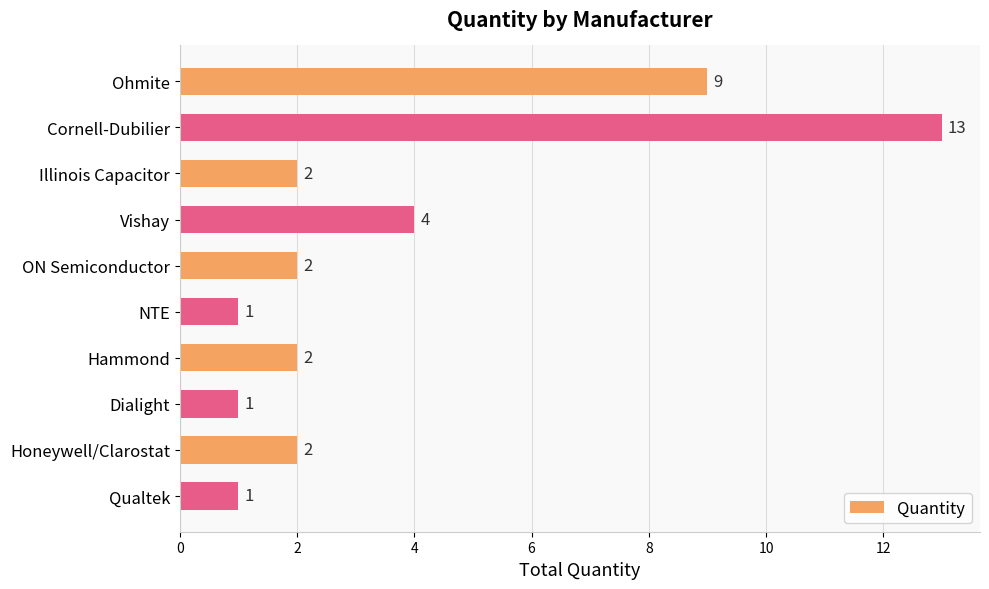

Count the number of data series in this chart.

1